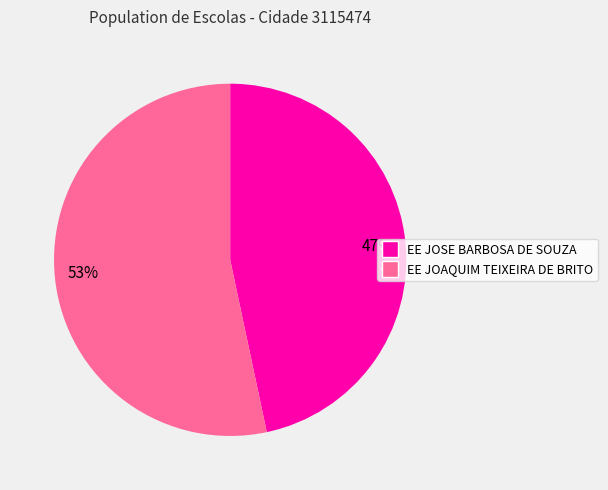

Rank the categories by value from highest to lowest.

53%, 47%